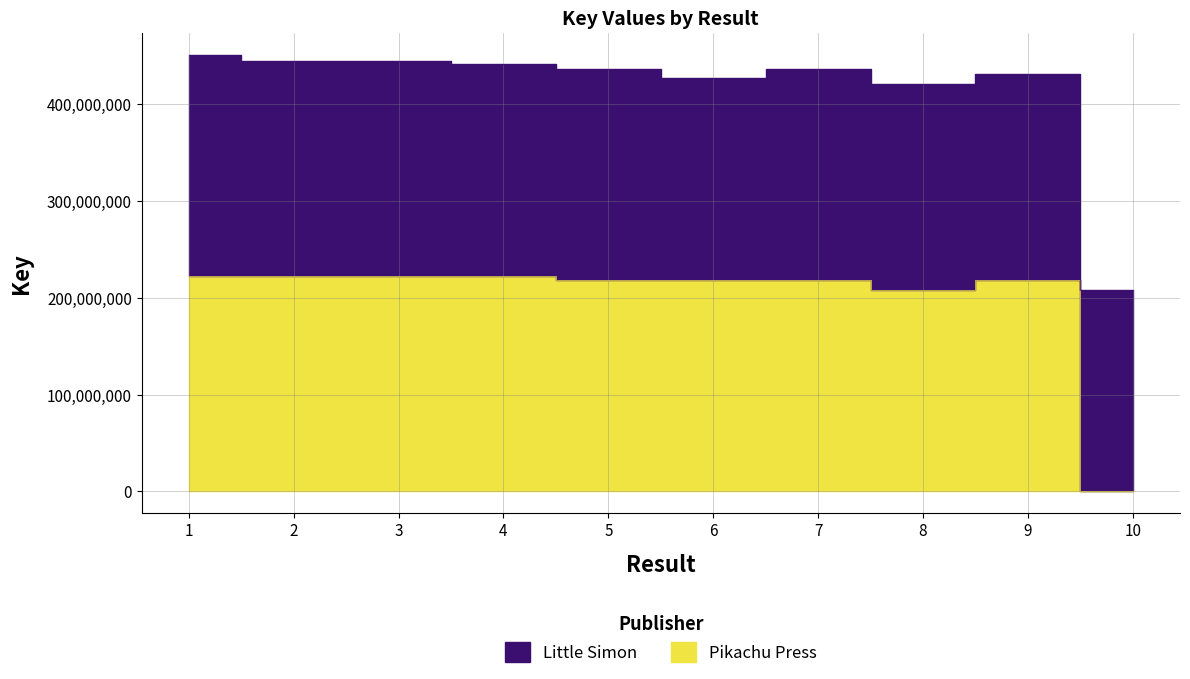

Rank the categories by value from lowest to highest.

10, 8, 9, 6, 7, 5, 3, 1, 2, 4